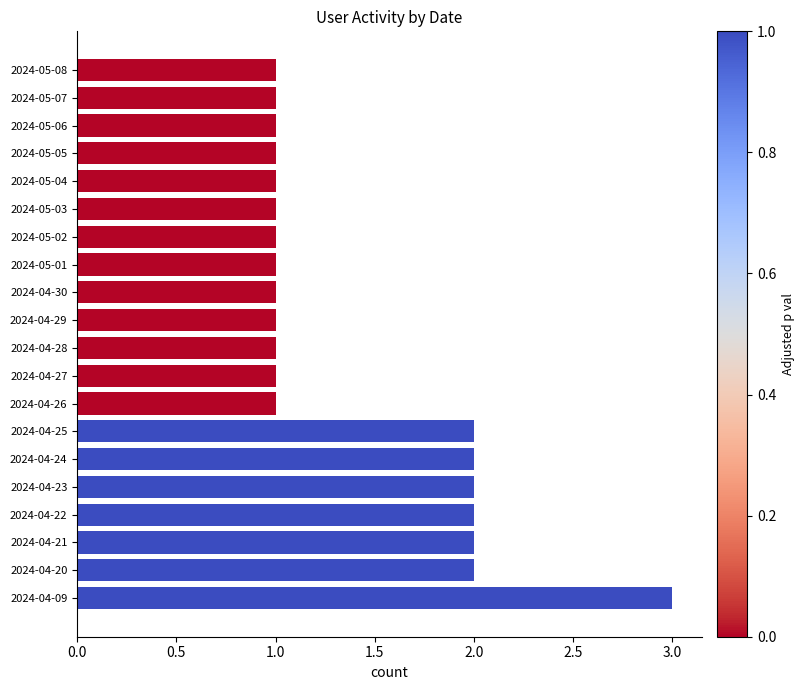

The value at 2024-05-06 is 0. True or false?

False